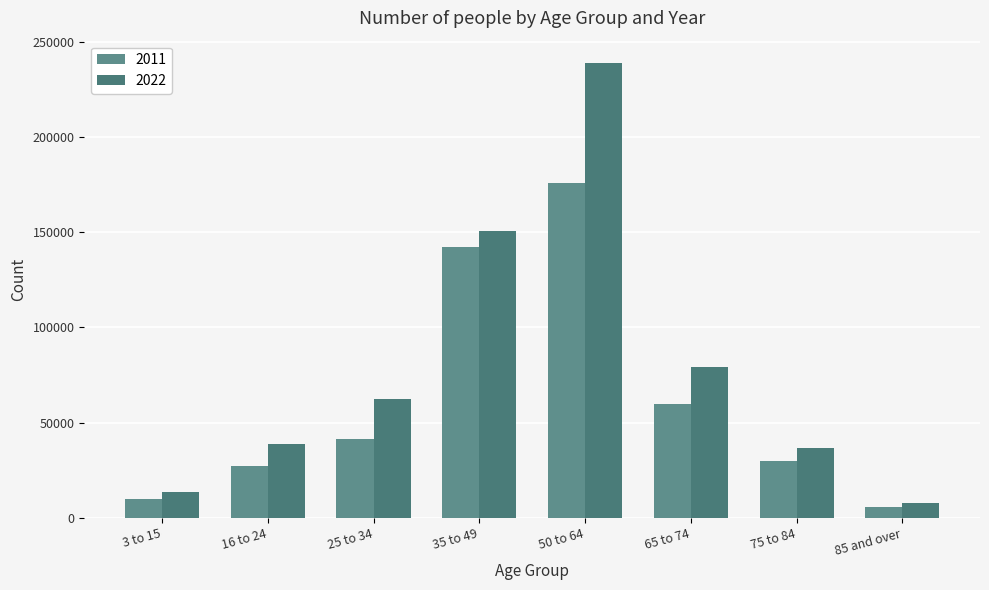

At 3 to 15, list the series in order from smallest to largest.

2011, 2022